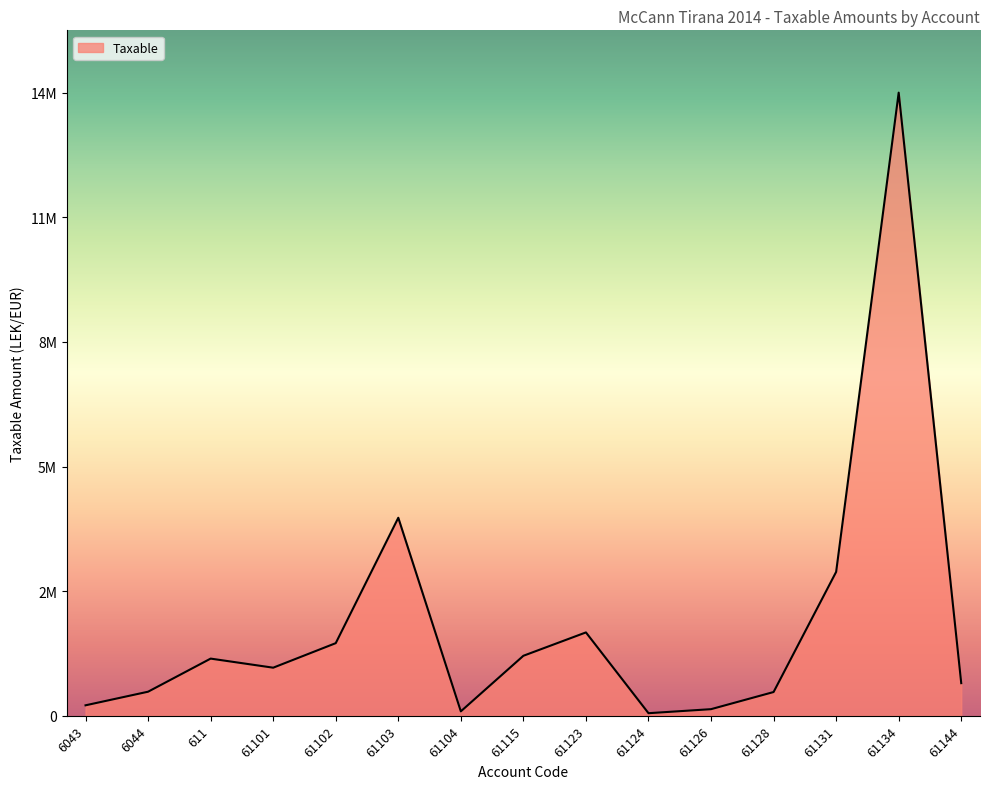

What is the ratio of the value at 6044 to the value at 611?

0.4